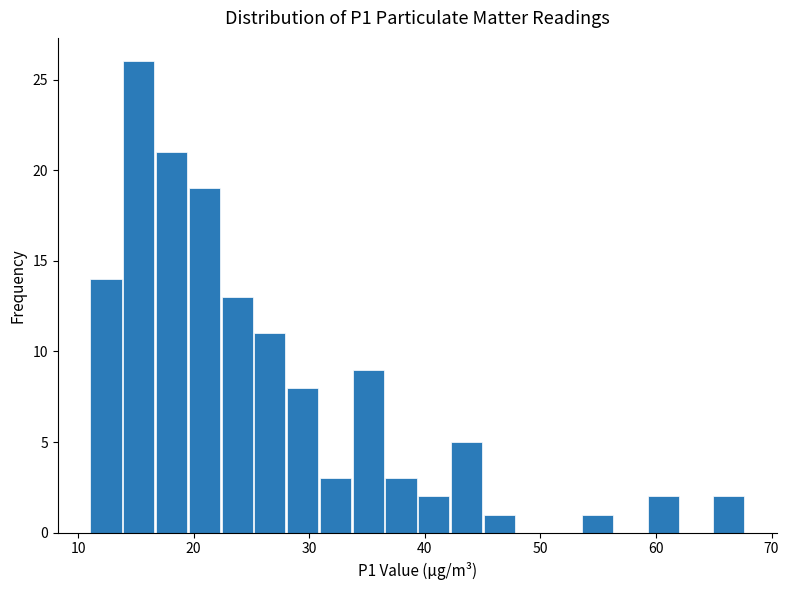

Around what value on the x-axis is the tallest bar? Give the approximate position of its centre, as read against the axis.

15